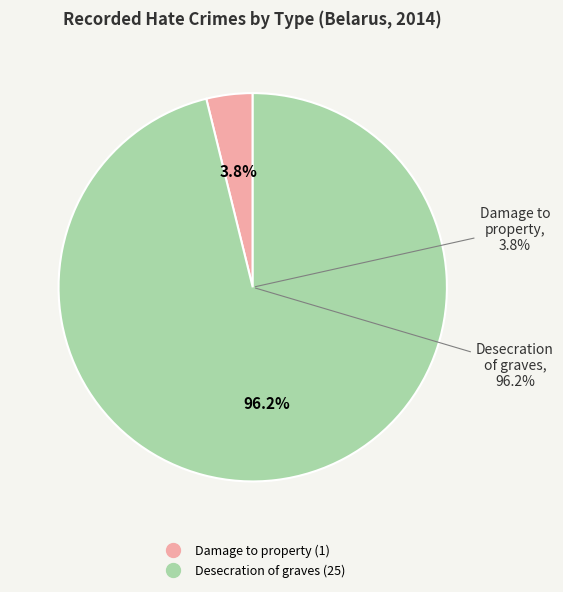

Approximately how many times larger is the value at Desecration of graves compared to Damage to property?

25.0